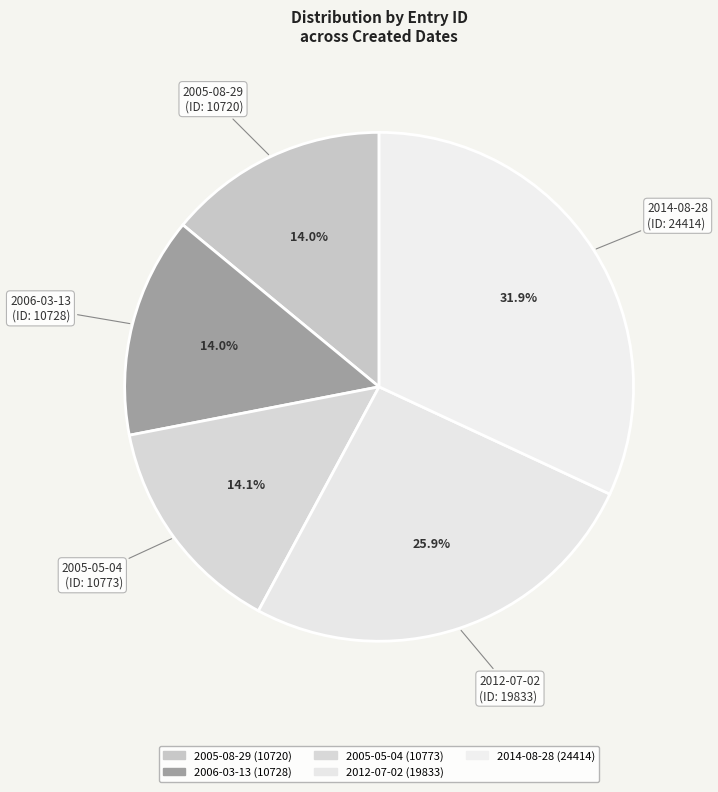

Which category has the biggest portion of the pie?

2014-08-28